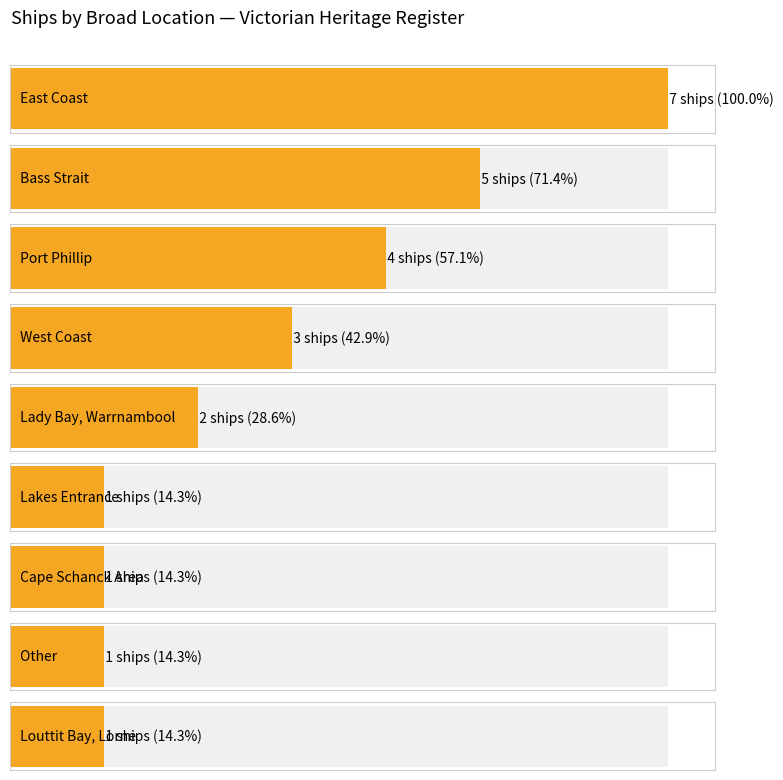

What is the label of the 5th bar from the right?

Lady Bay, Warrnambool